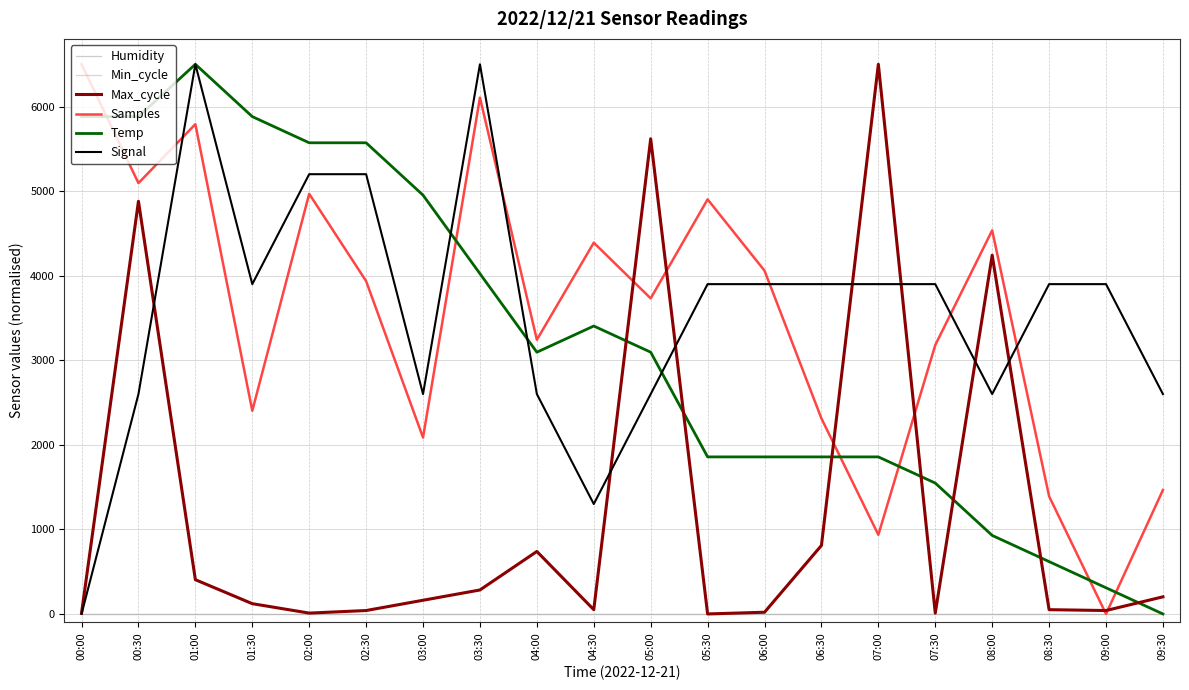

Does the chart display data point markers on the line(s)?

No